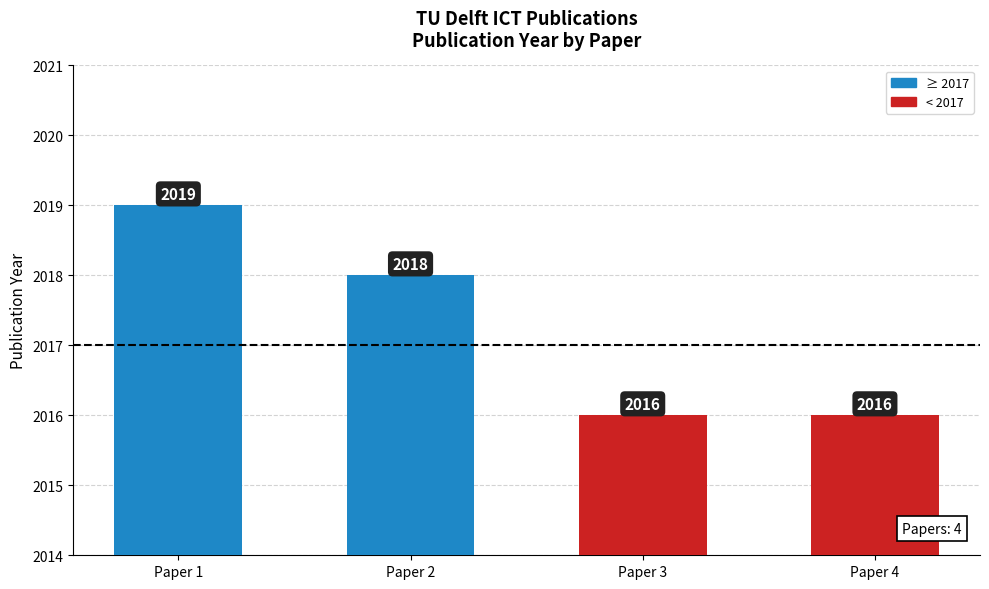

Are the bars horizontal?

No